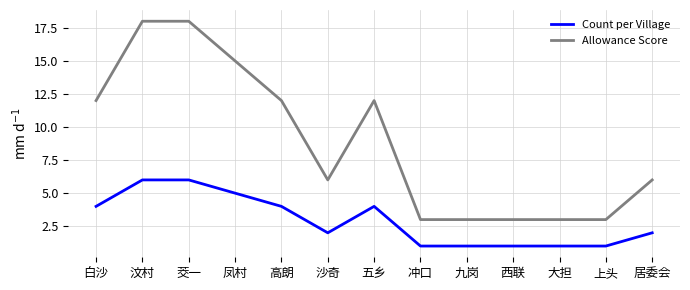

What is the highest value of the Count per Village series?

6